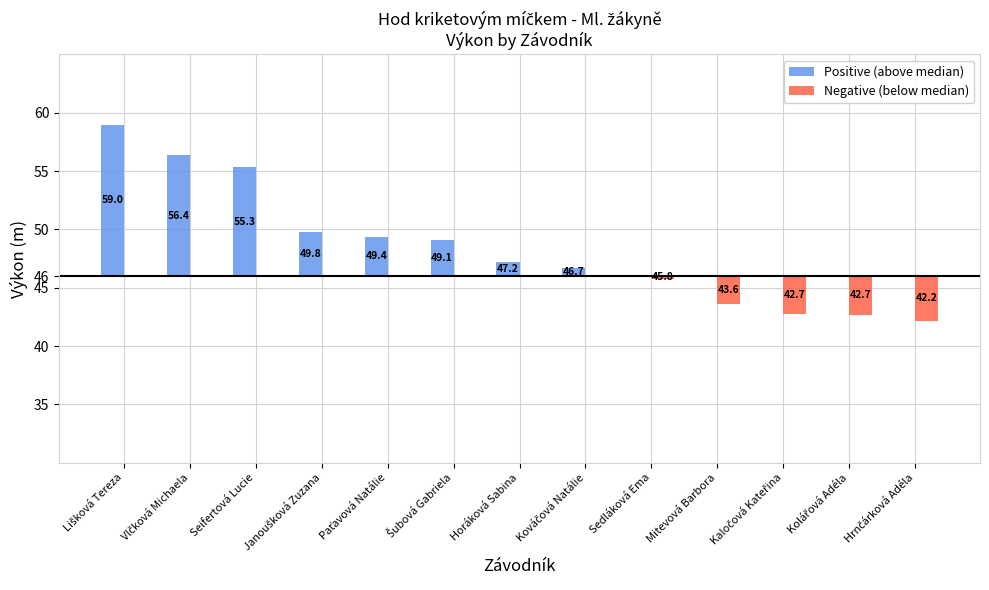

Which label corresponds to the smallest value in the chart?

Hrnčárková Adéla